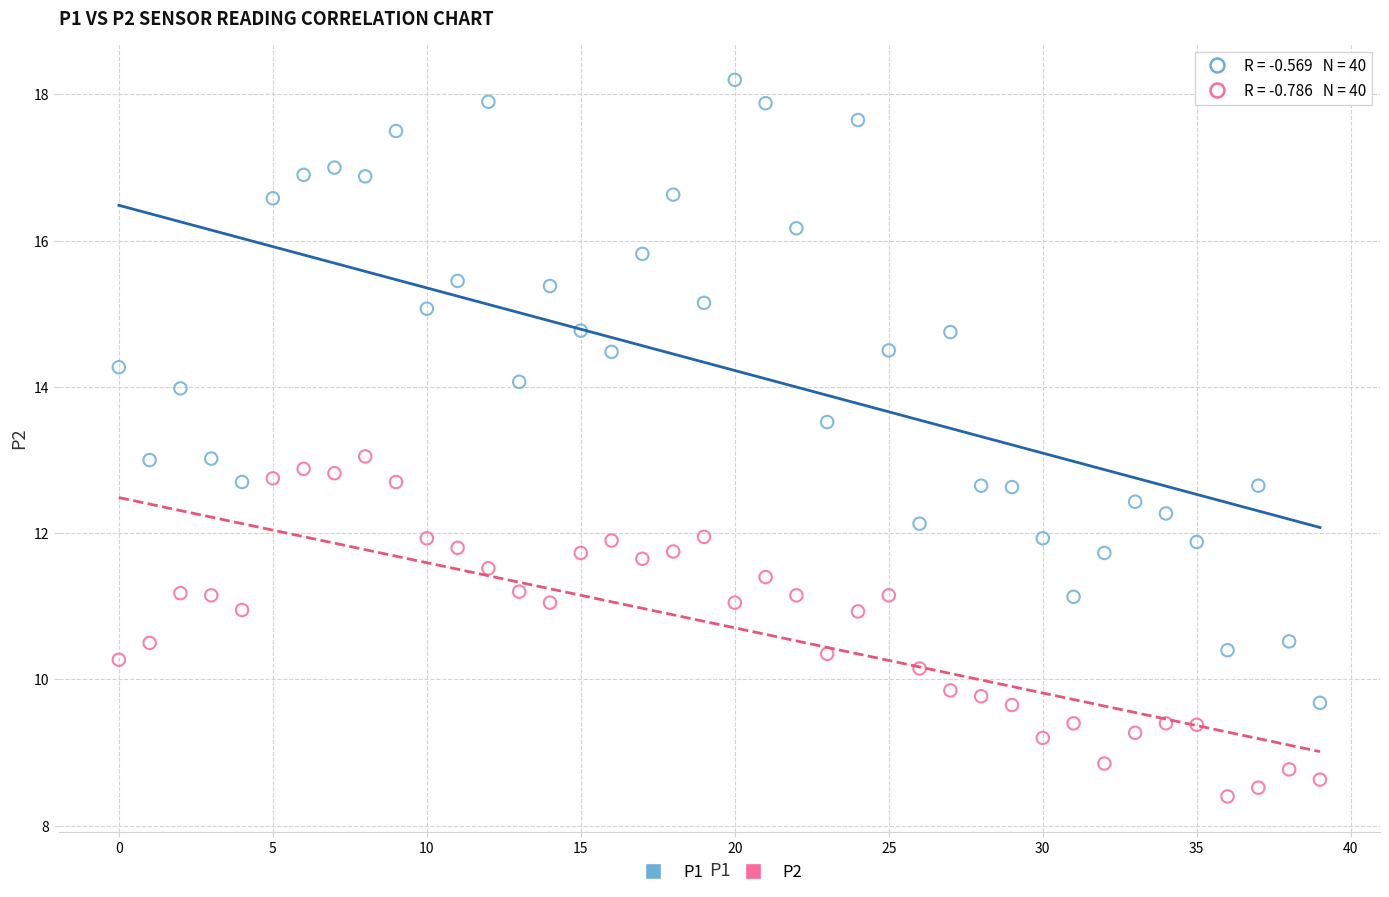

What are all the series names shown in the legend?

P1, P2